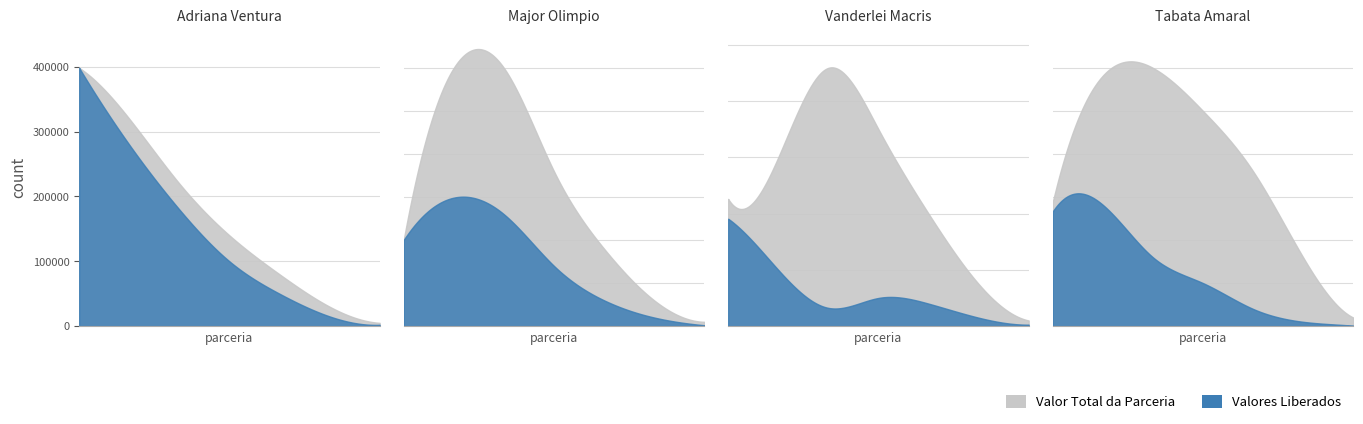

Which series has the largest total across all categories?

valor_total